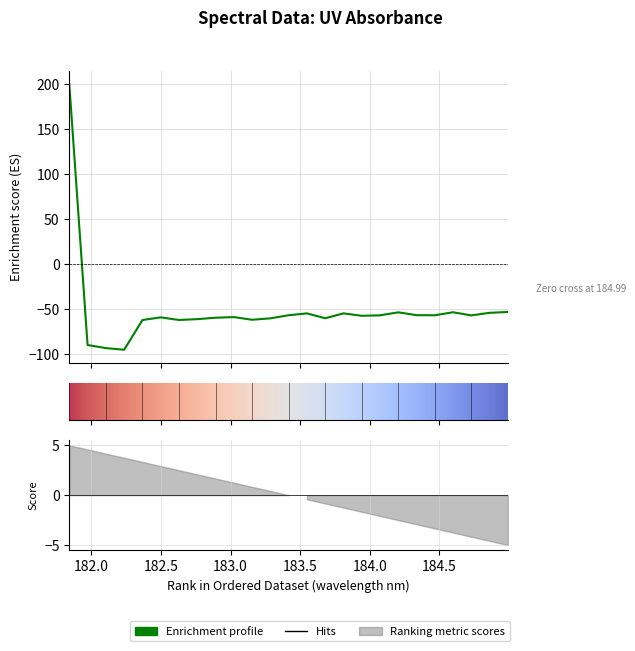

Does the chart have visible grid lines?

Yes